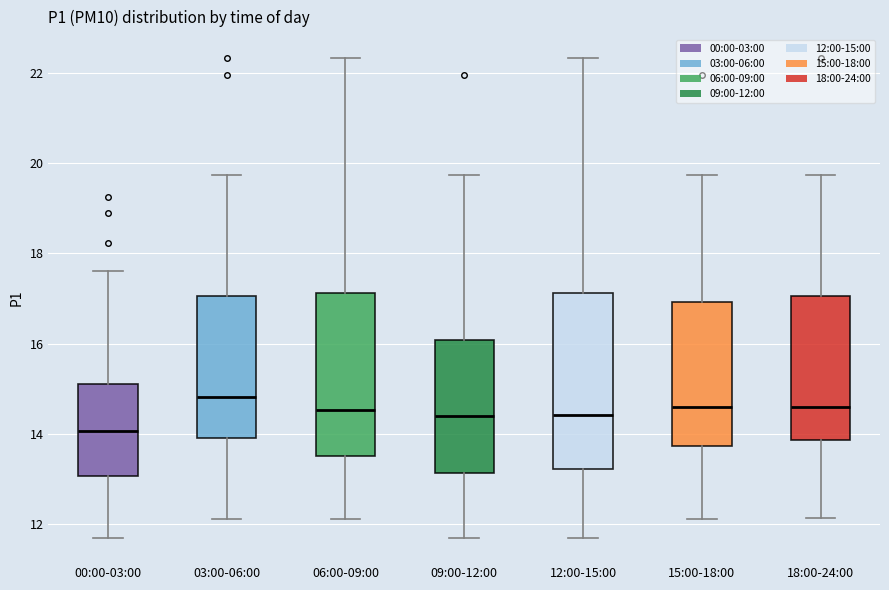

Where is the upper edge of the box for 03:00-06:00 on the y-axis? The values are not printed on the chart, so give them approximately, as read against the axis.

17.0